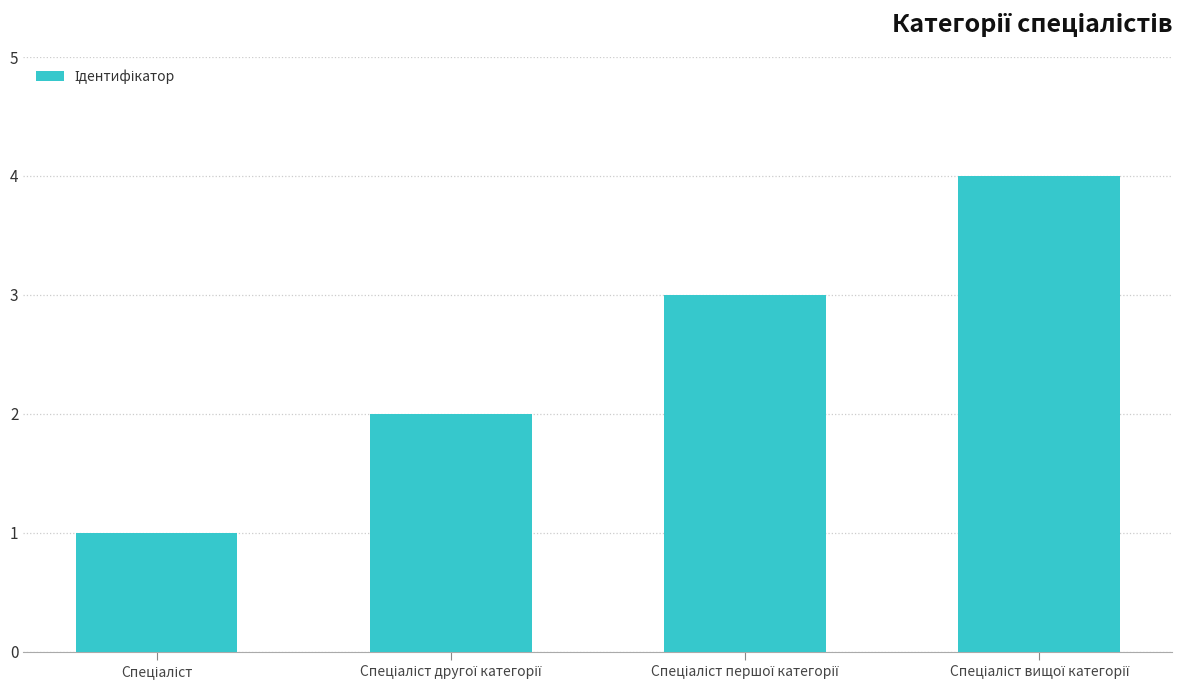

What is the greatest value displayed?

4